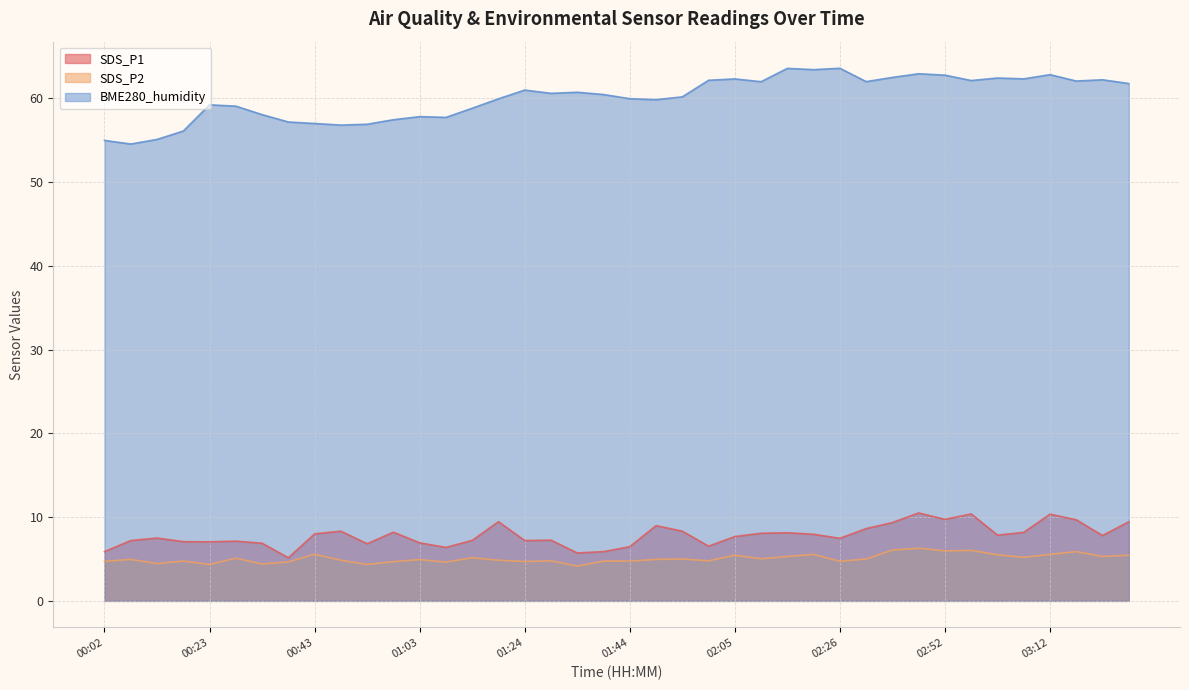

What are all the series names shown in the legend?

SDS_P1, SDS_P2, BME280_humidity